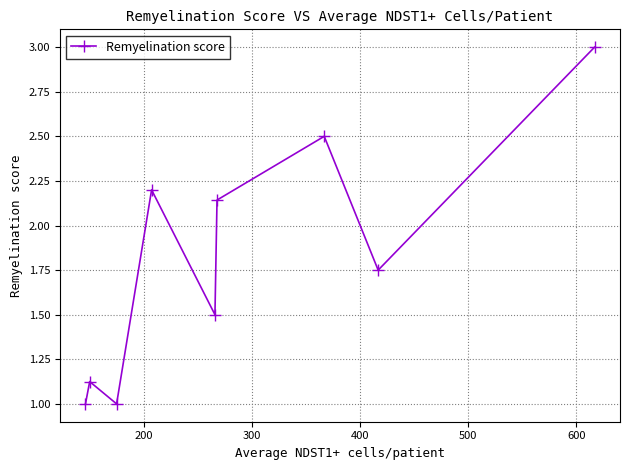

True or false: there are more than 0 points higher than both neighbors.

True